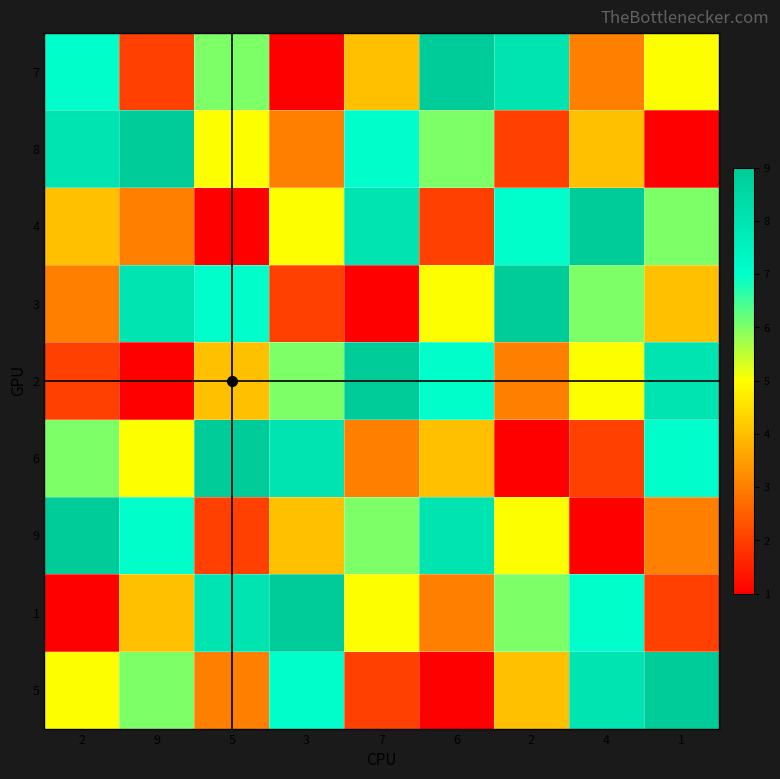

Reading right to left, what are all the values shown in this chart?

7: 1=5	4=3	2=8	6=9	7=4	3=1	5=6	9=2	2=7
8: 1=1	4=4	2=2	6=6	7=7	3=3	5=5	9=9	2=8
4: 1=6	4=9	2=7	6=2	7=8	3=5	5=1	9=3	2=4
3: 1=4	4=6	2=9	6=5	7=1	3=2	5=7	9=8	2=3
2: 1=8	4=5	2=3	6=7	7=9	3=6	5=4	9=1	2=2
6: 1=7	4=2	2=1	6=4	7=3	3=8	5=9	9=5	2=6
9: 1=3	4=1	2=5	6=8	7=6	3=4	5=2	9=7	2=9
1: 1=2	4=7	2=6	6=3	7=5	3=9	5=8	9=4	2=1
5: 1=9	4=8	2=4	6=1	7=2	3=7	5=3	9=6	2=5